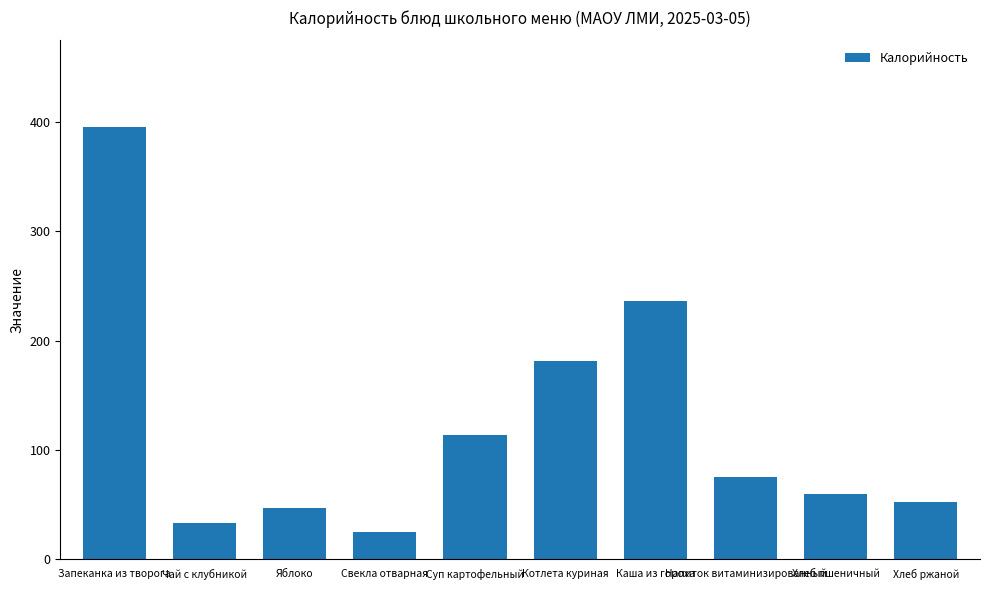

What is the average value?

121.9